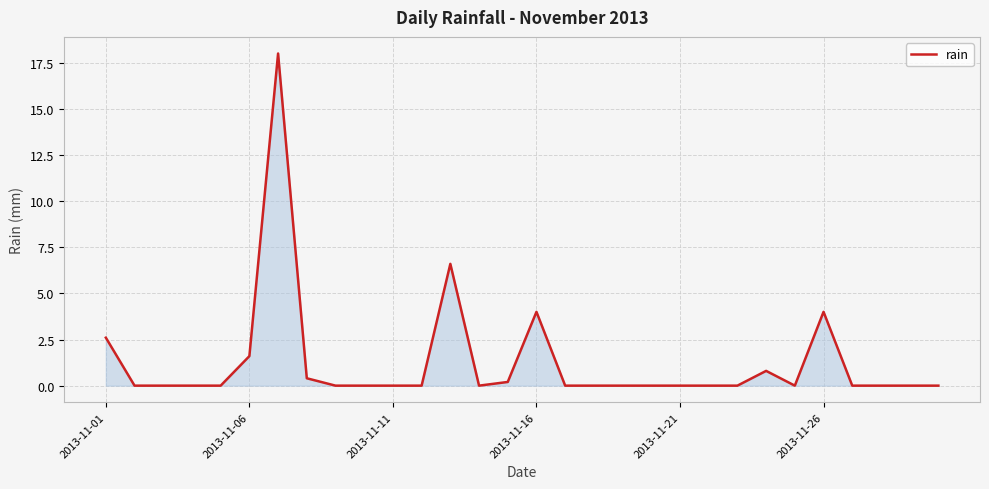

Count the number of data series in this chart.

1